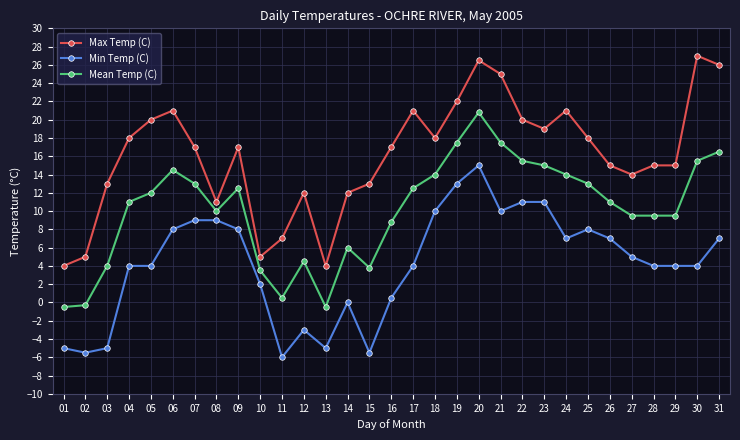

What is the total value across all series at 03?

12.0